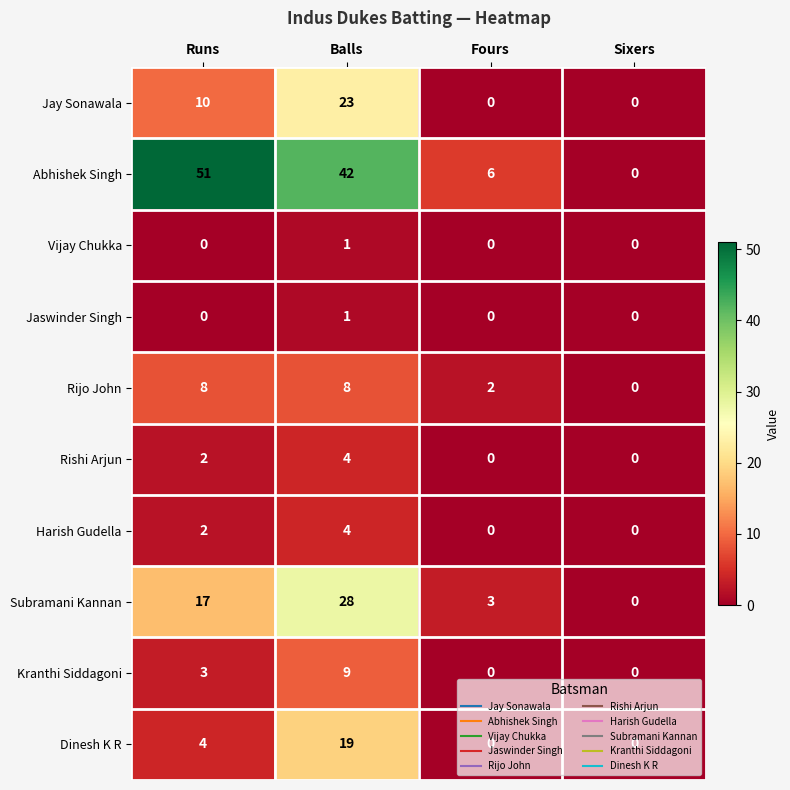

What is the difference between the Rijo John values at Runs and Sixers?

8